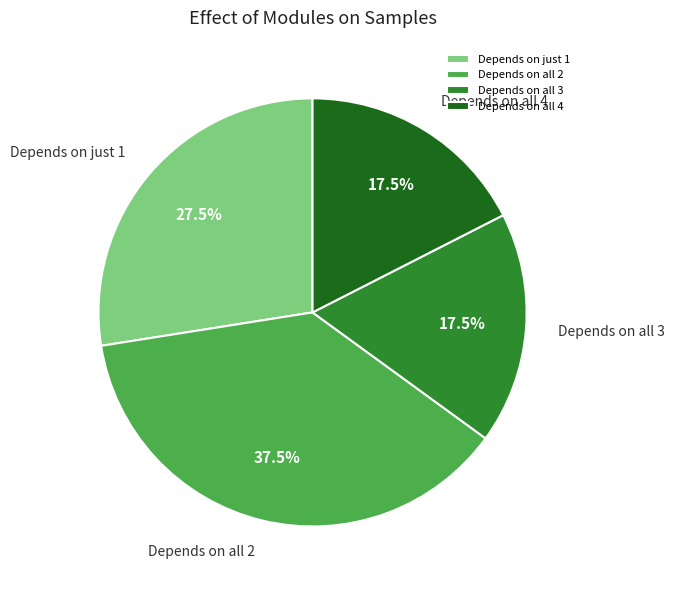

What percentage is NOT represented by Depends on all 4?

82.5%